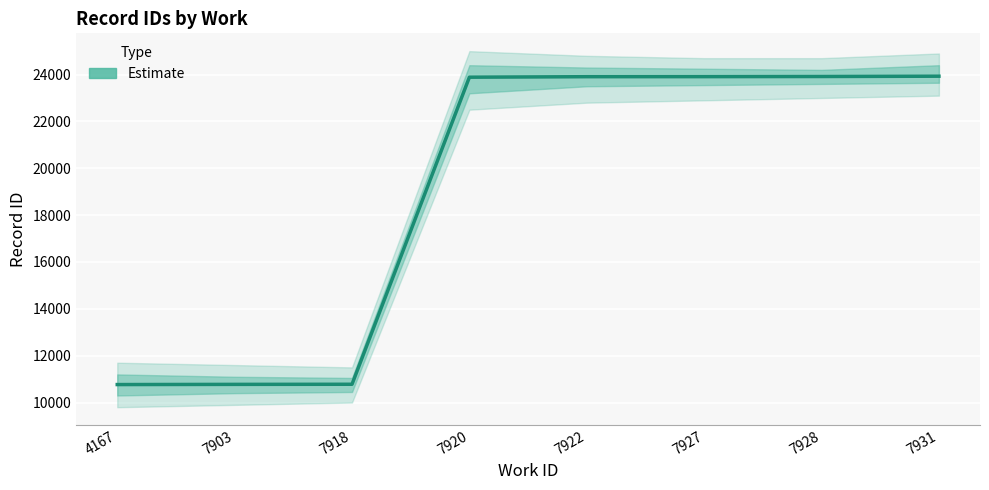

What is the value of the 2nd point from the left?

10775